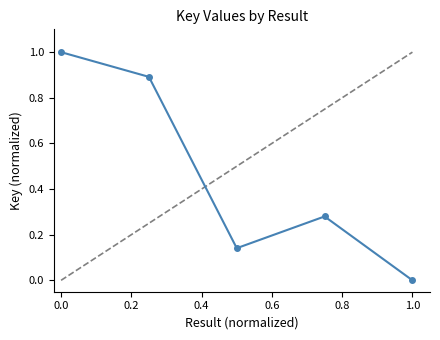

How many points are higher than both their immediate neighbors (excluding endpoints)?

1